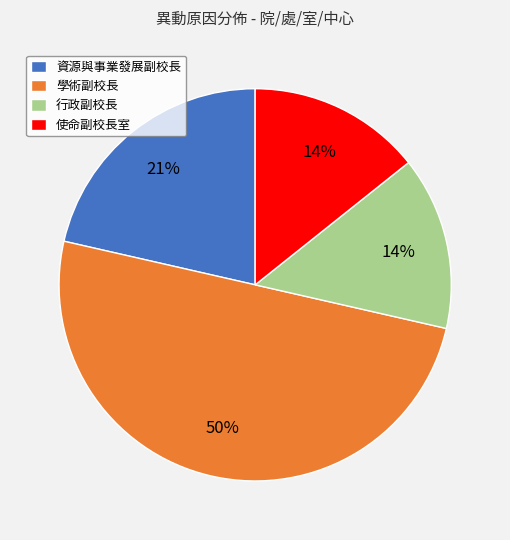

To the nearest percent, what percentage of the pie is 資源與事業發展副校長?

21%